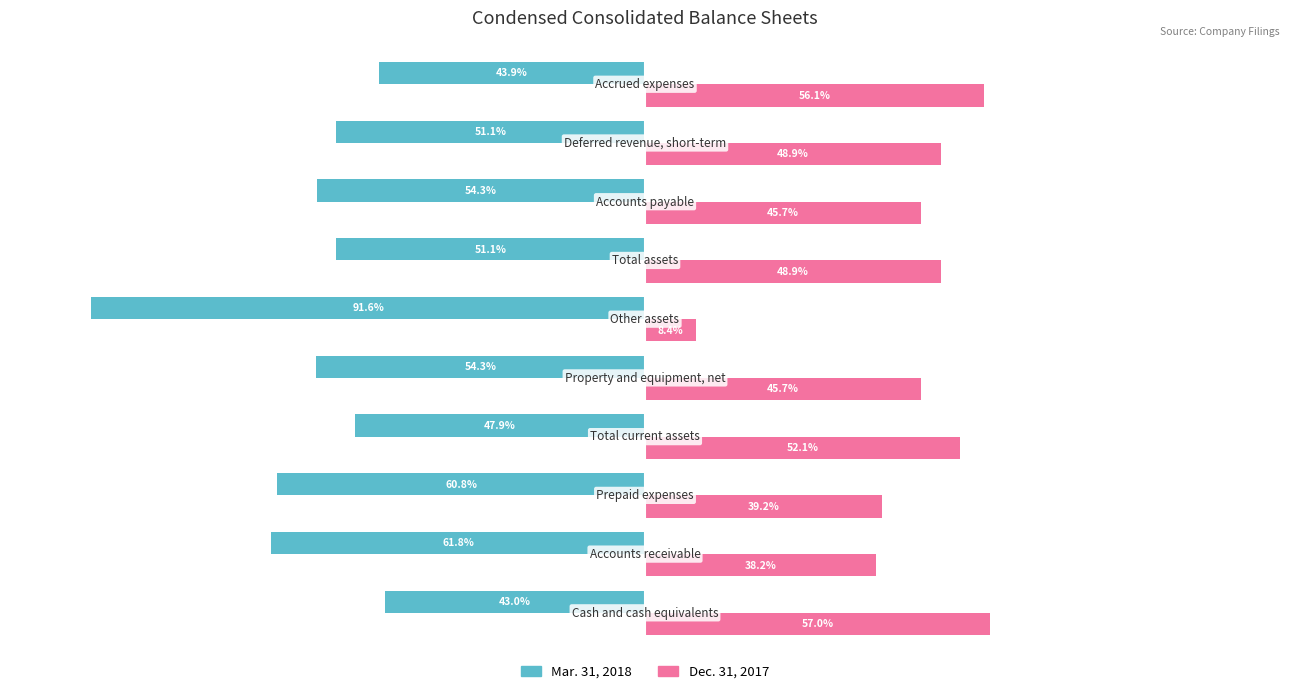

List the series in order of their overall mean, lowest first.

Mar. 31, 2018, Dec. 31, 2017